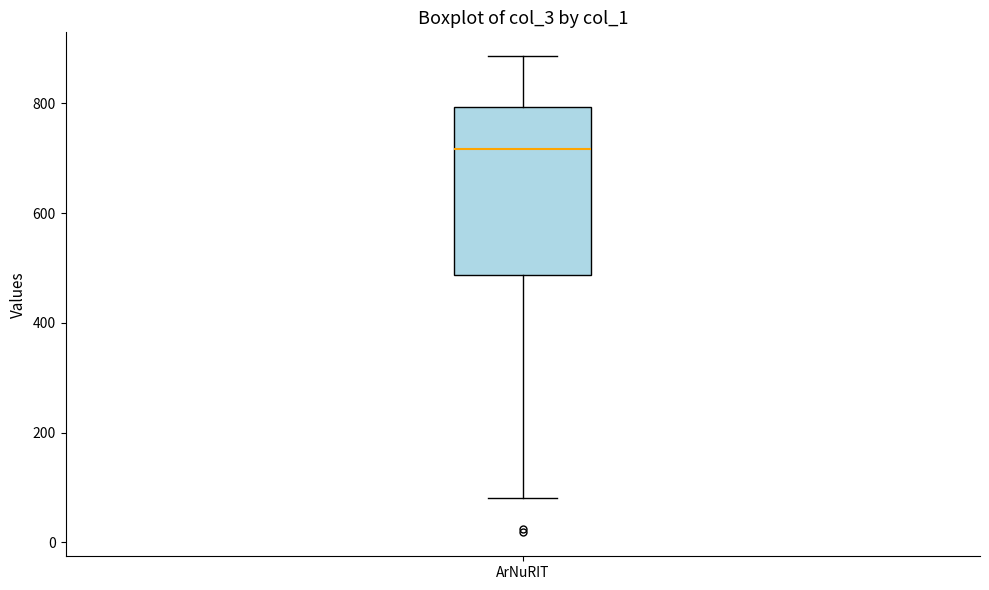

Where is the lower edge of the box for ArNuRIT on the y-axis? The values are not printed on the chart, so give them approximately, as read against the axis.

480